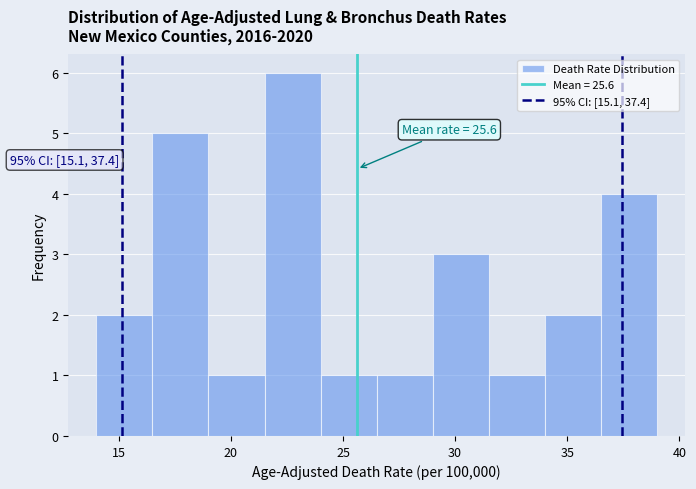

Over which range of the x-axis is the bar tallest?

21.5 to 24.0